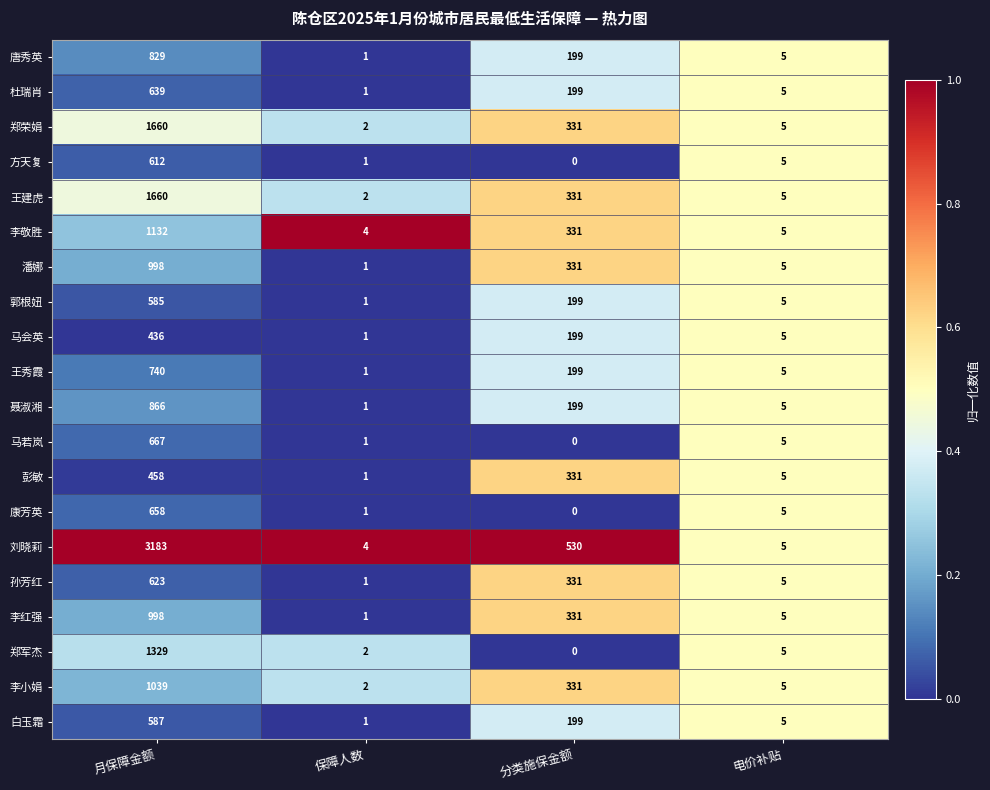

What is the total value across all series at 保障人数?

30